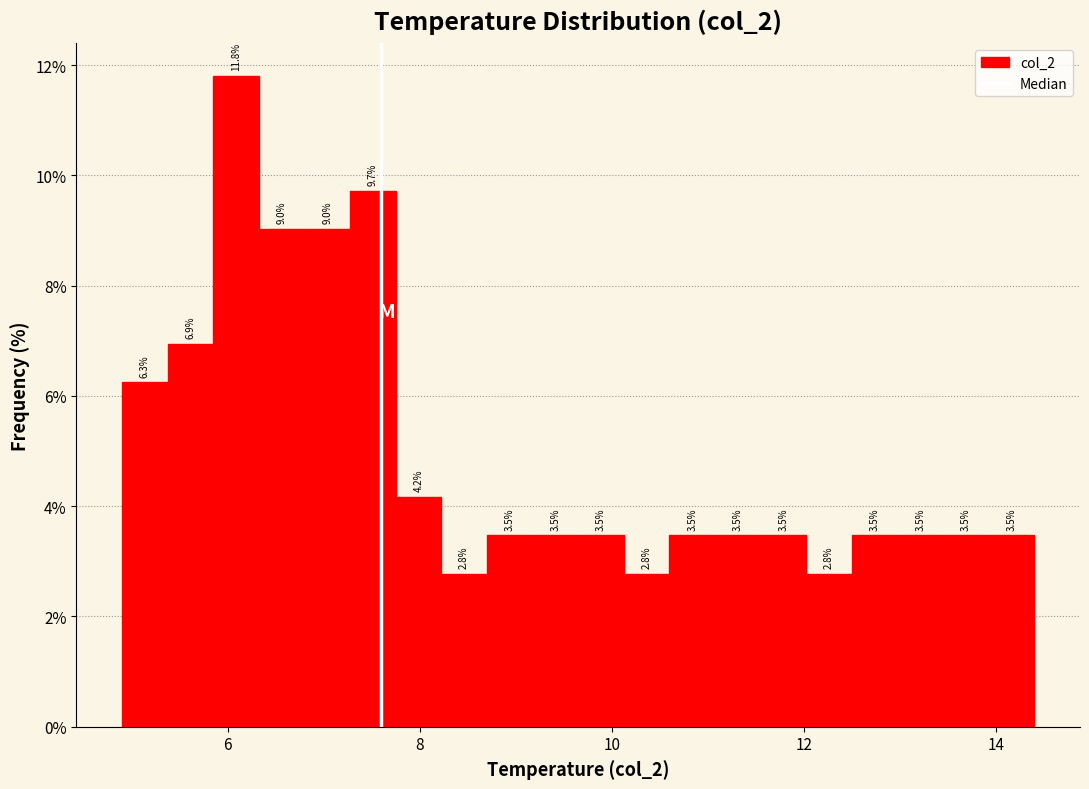

Read against the x-axis, roughly where is the centre of the tallest bar?

6.0